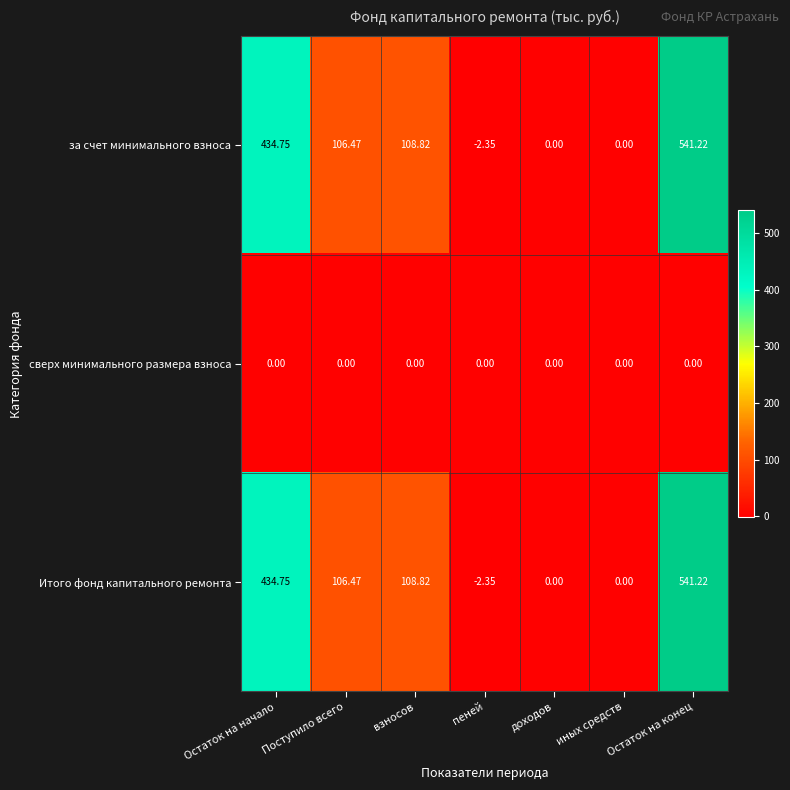

At which label does за счет минимального взноса reach its peak?

Остаток на конец